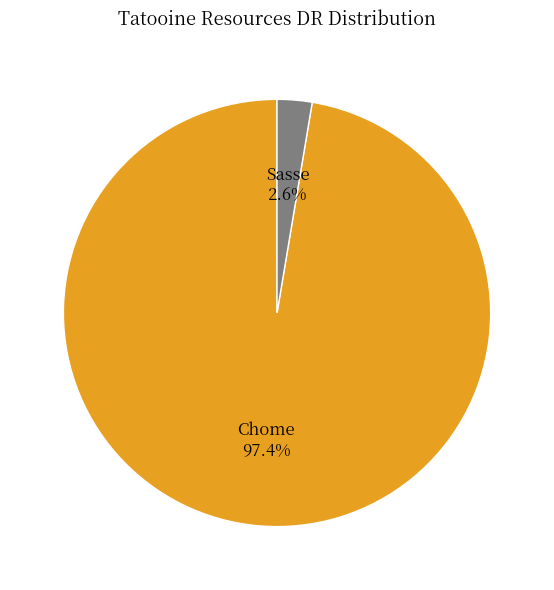

Which has a higher value, Sasse or Chome?

Chome